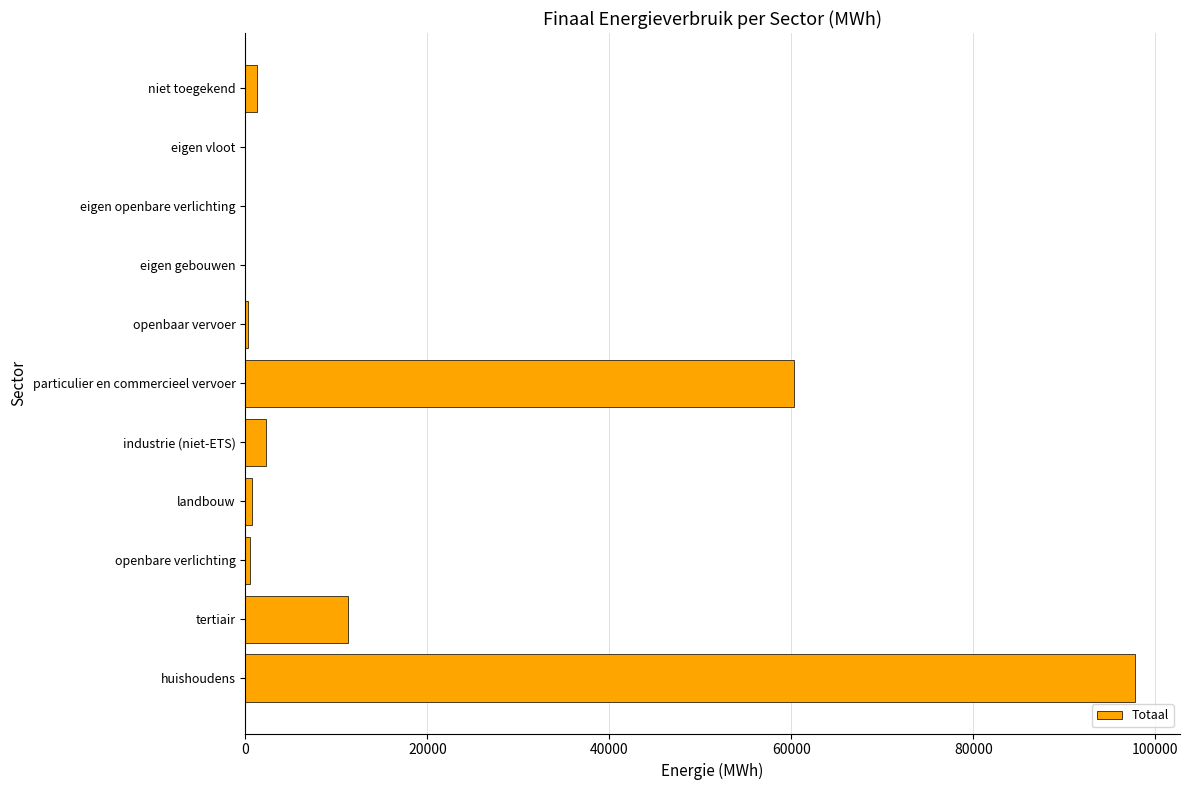

The chart shows a value of 0.0 at eigen vloot. True or false?

True